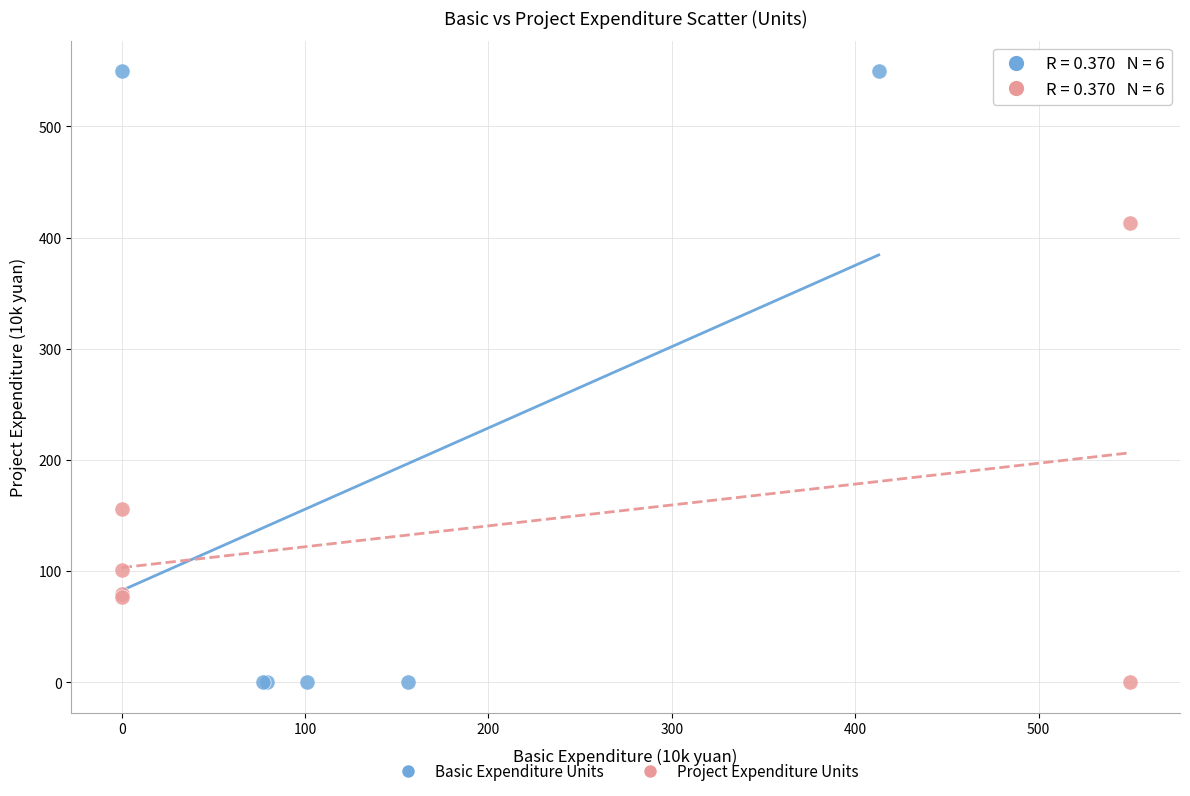

Which series contains the highest Y value?

Basic Expenditure Units